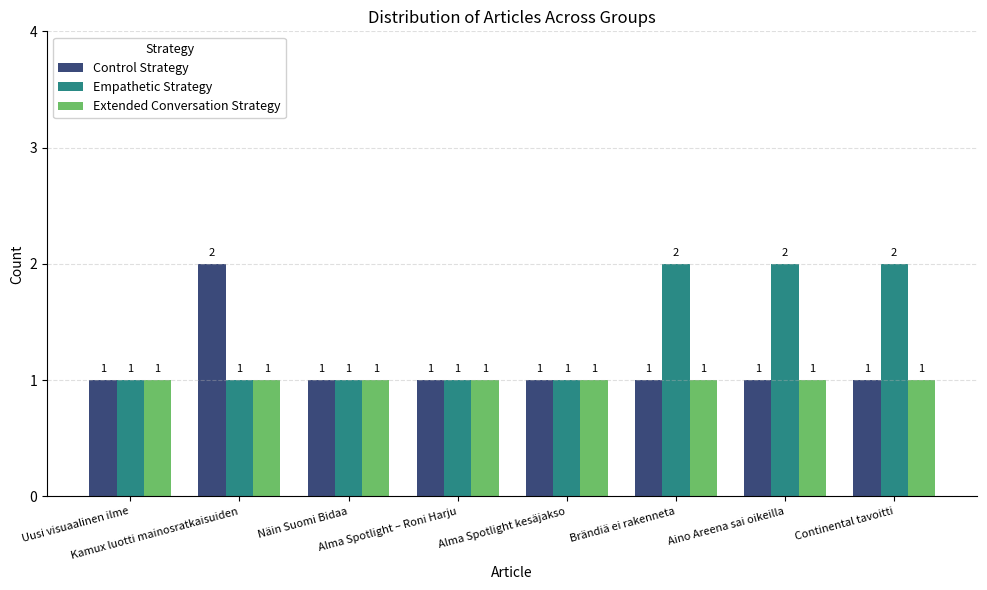

List the series in order of their overall mean, highest first.

Empathetic Strategy, Control Strategy, Extended Conversation Strategy